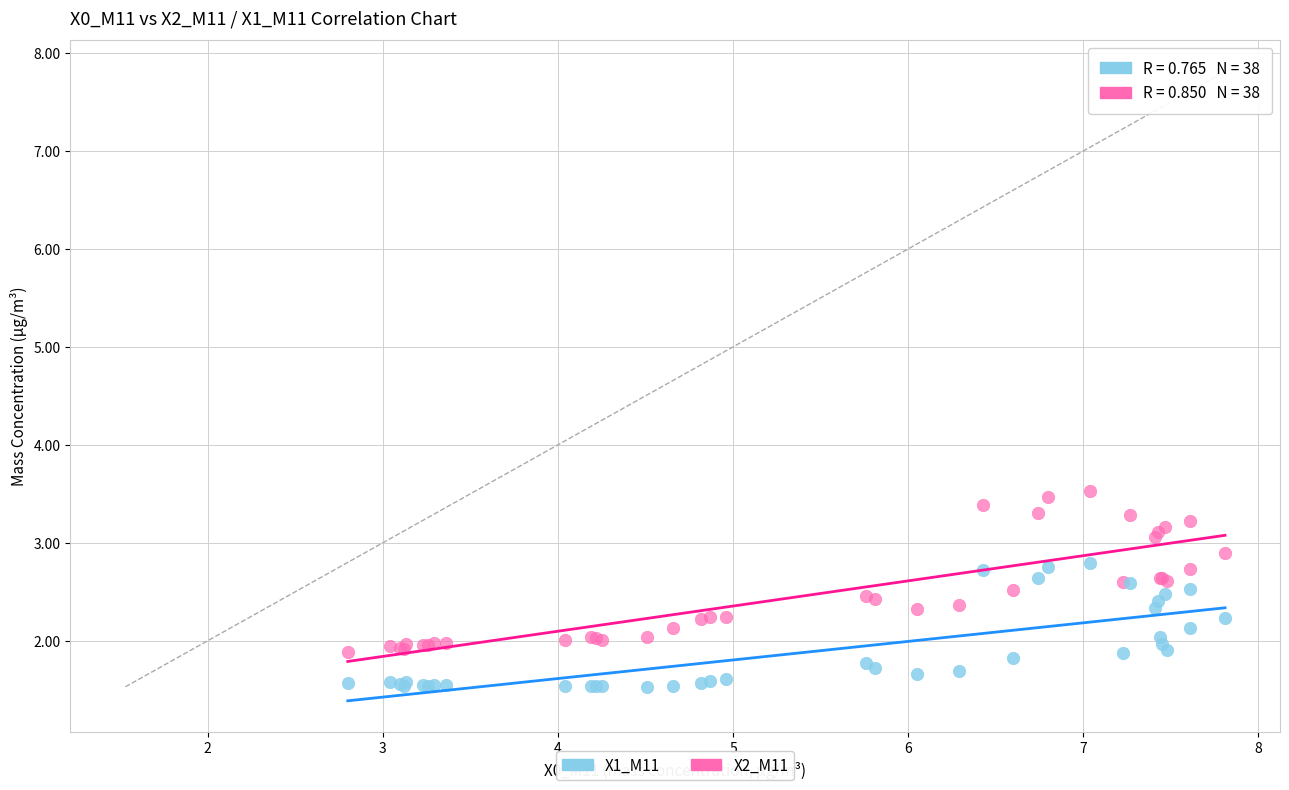

Which series has the widest spread of Y values?

X2_M11